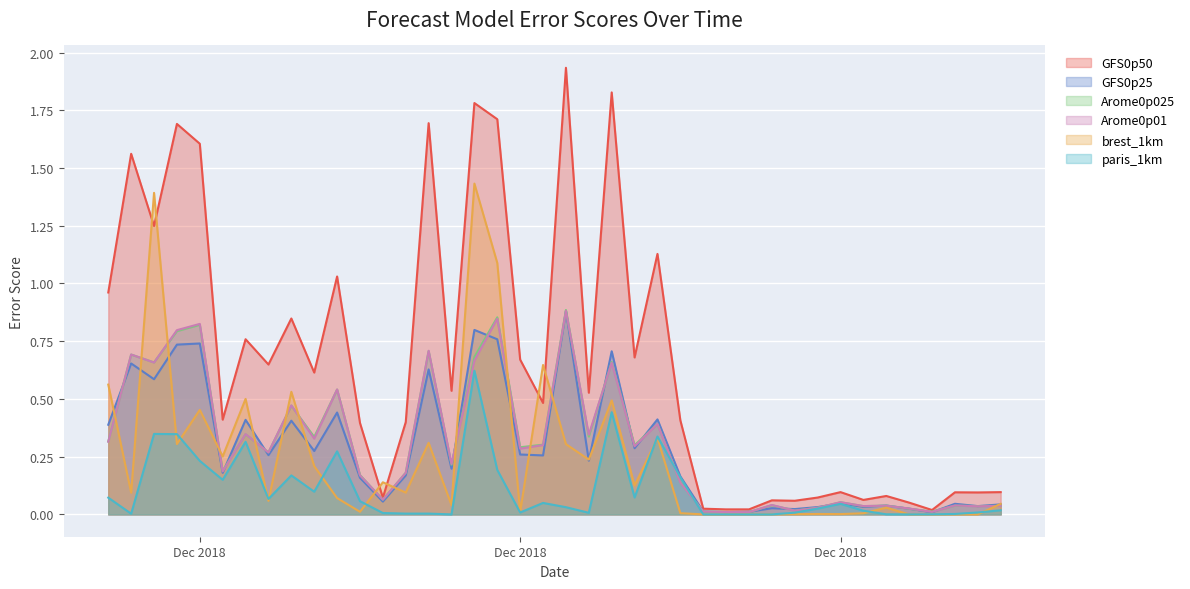

What are all the series names shown in the legend?

GFS0p50, GFS0p25, Arome0p025, Arome0p01, brest_1km, paris_1km